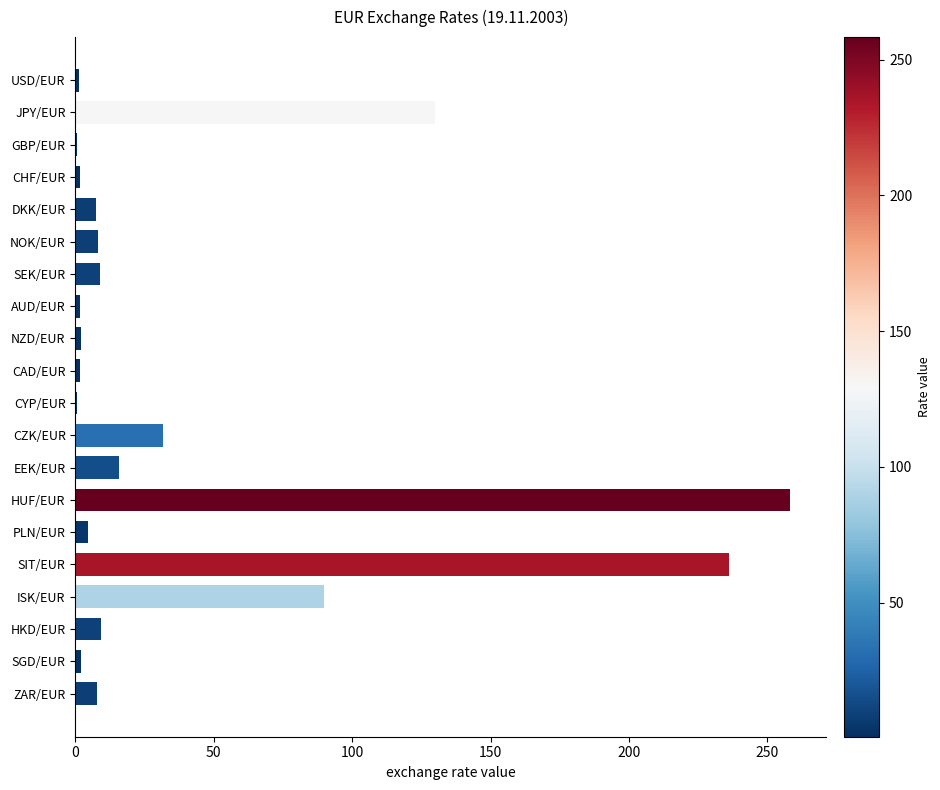

The value at ZAR/EUR is 7.8. True or false?

True